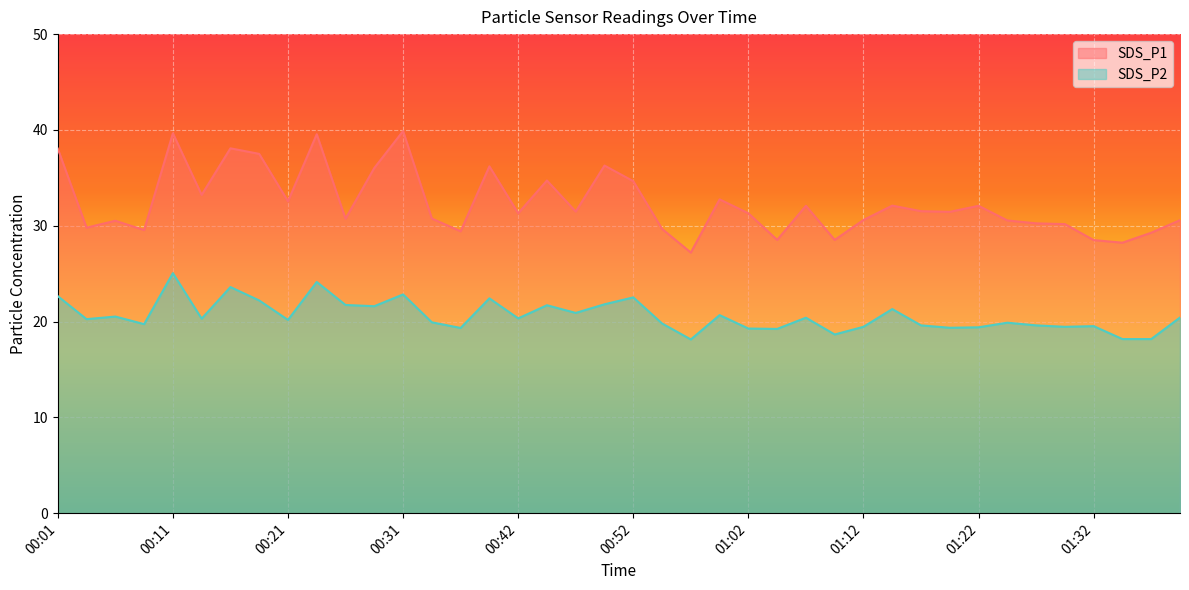

At 00:04, list the series in order from largest to smallest.

SDS_P1, SDS_P2